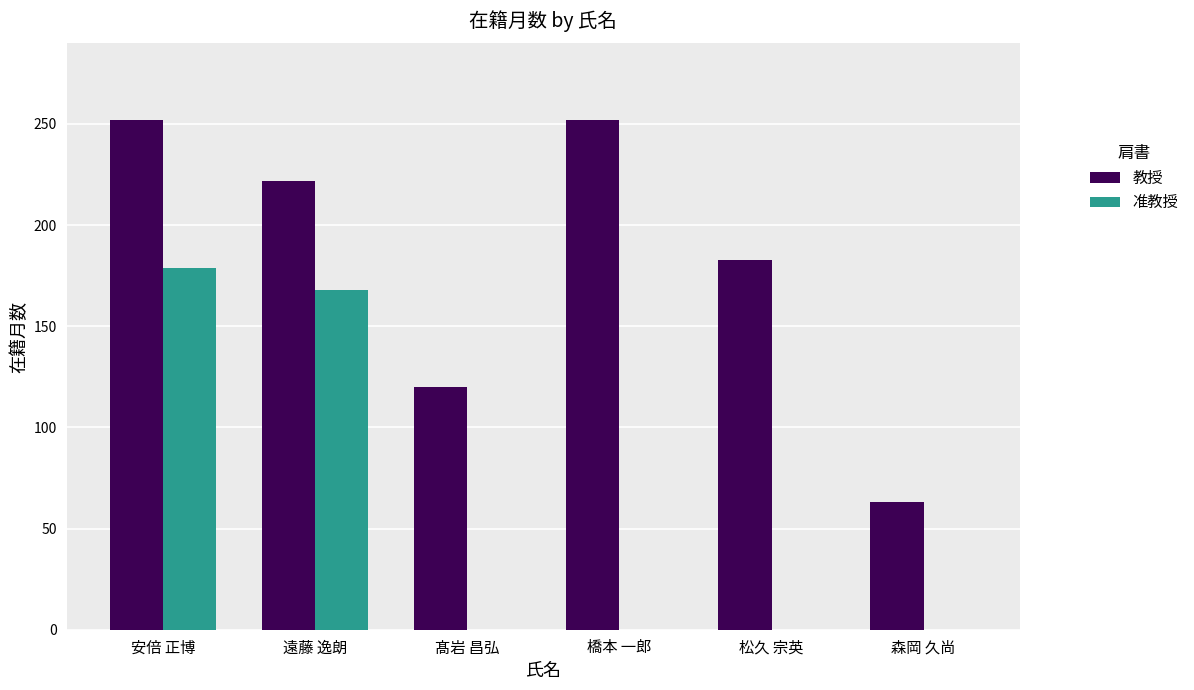

True or false: 教授 has a value of 111 at 森岡 久尚.

False